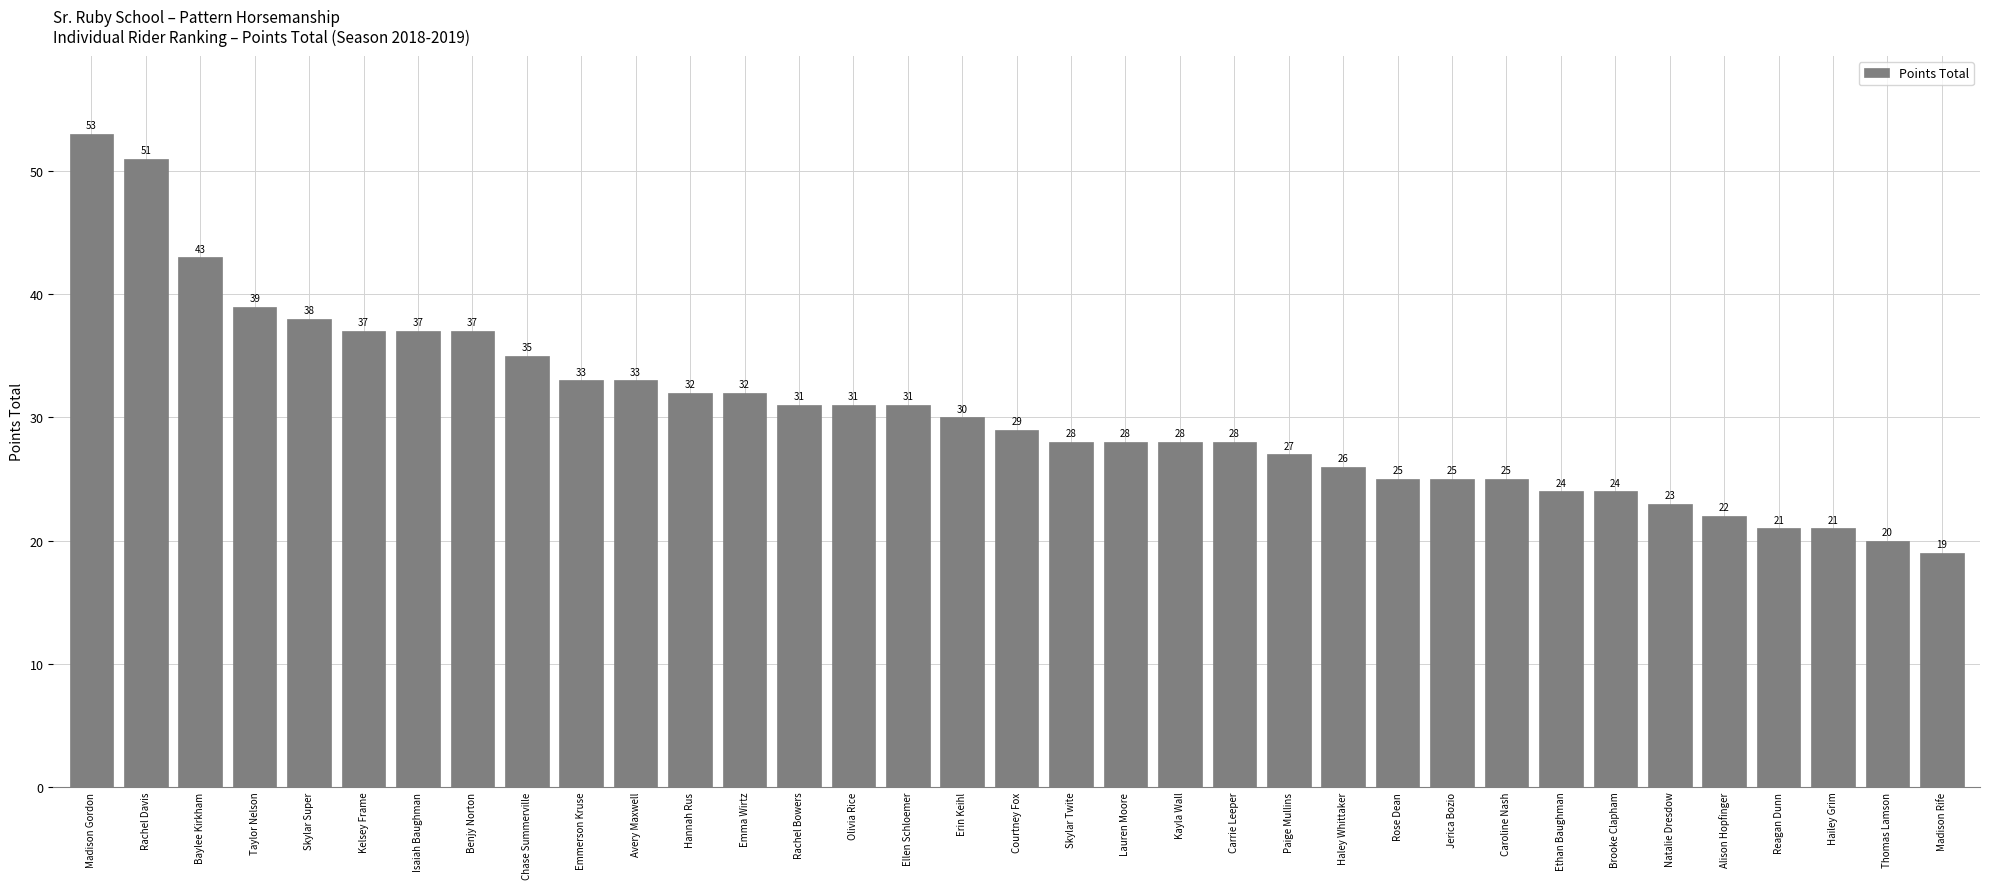

What is the greatest value displayed?

53